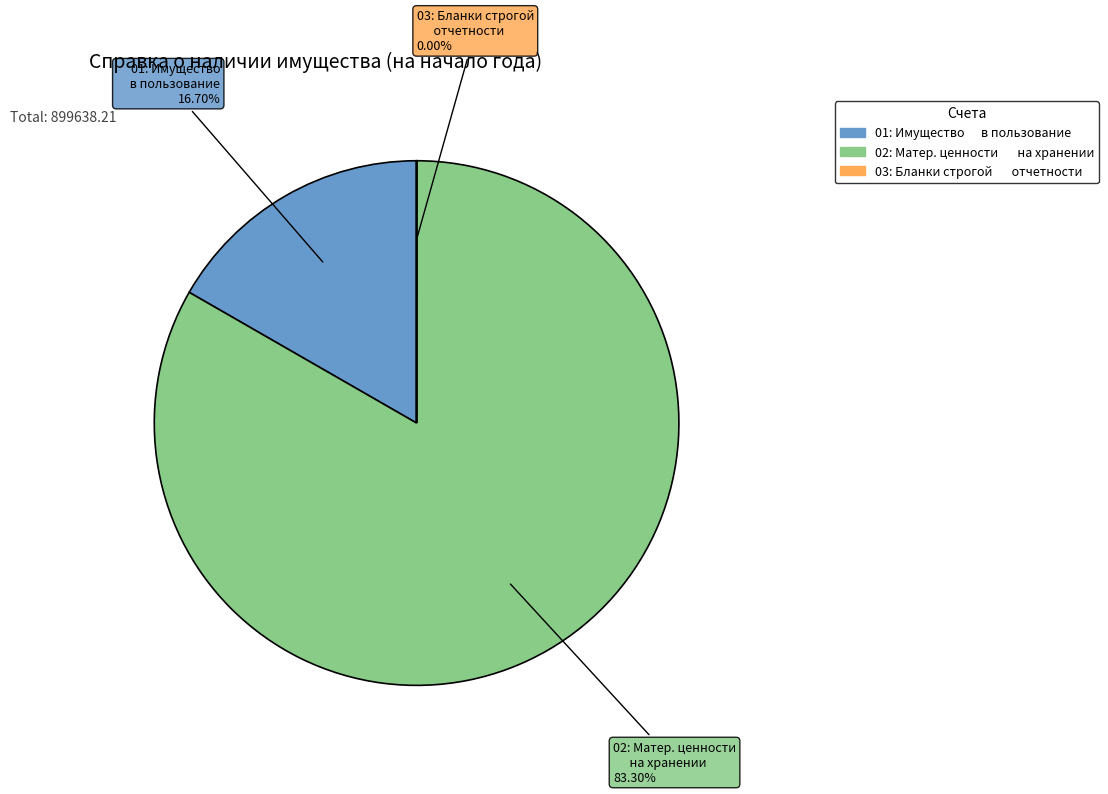

Does any single category account for the majority?

Yes